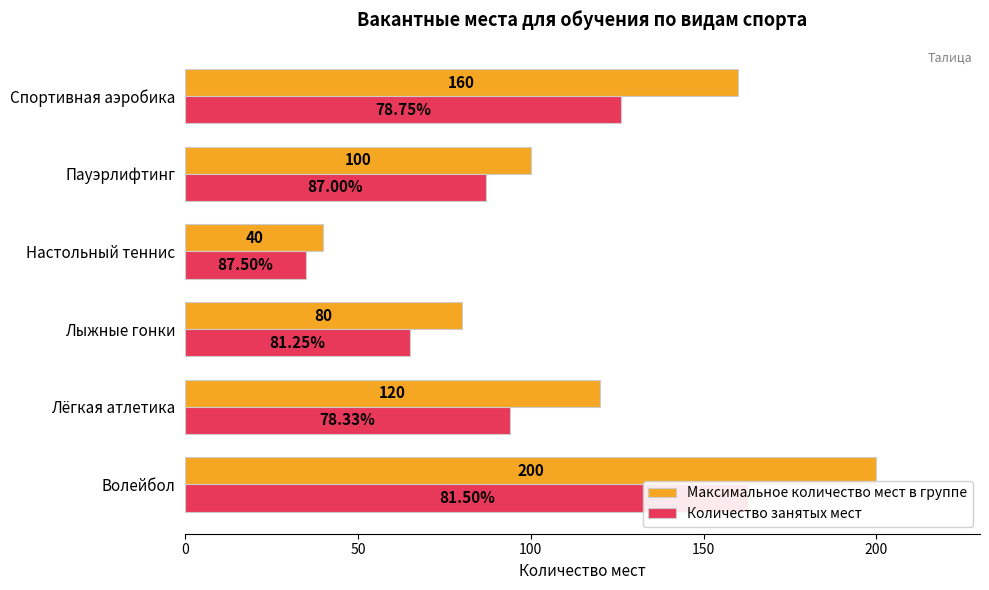

Between 150 and 200, which series saw the biggest shift?

Максимальное количество мест в группе